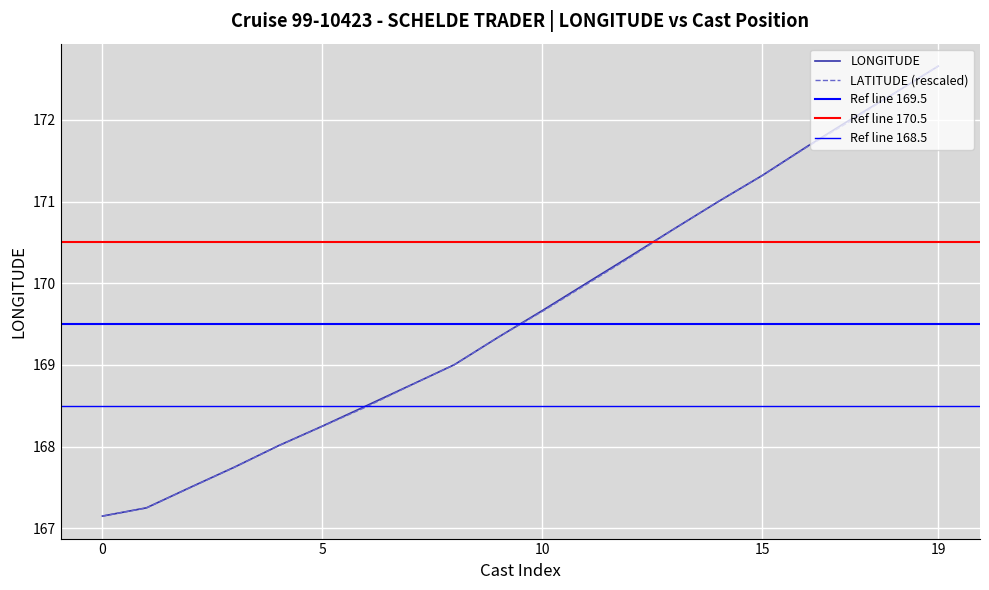

Reading left to right, list all the values displayed in this chart.

167.2	167.3	167.5	167.7	168.0	168.3	168.5	168.8	169.0	169.3	169.7	170.0	170.3	170.7	171.0	171.3	171.7	172.0	172.3	172.7